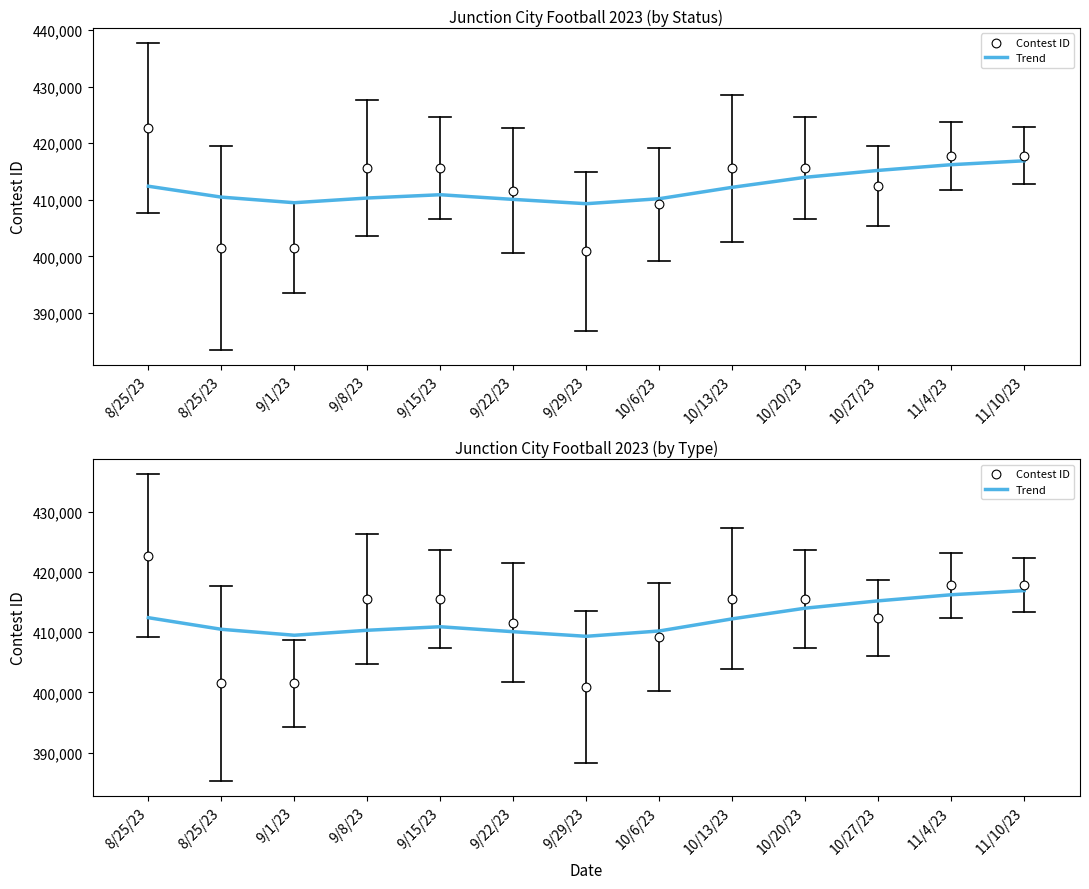

Which series has the largest total across all categories?

Contest ID